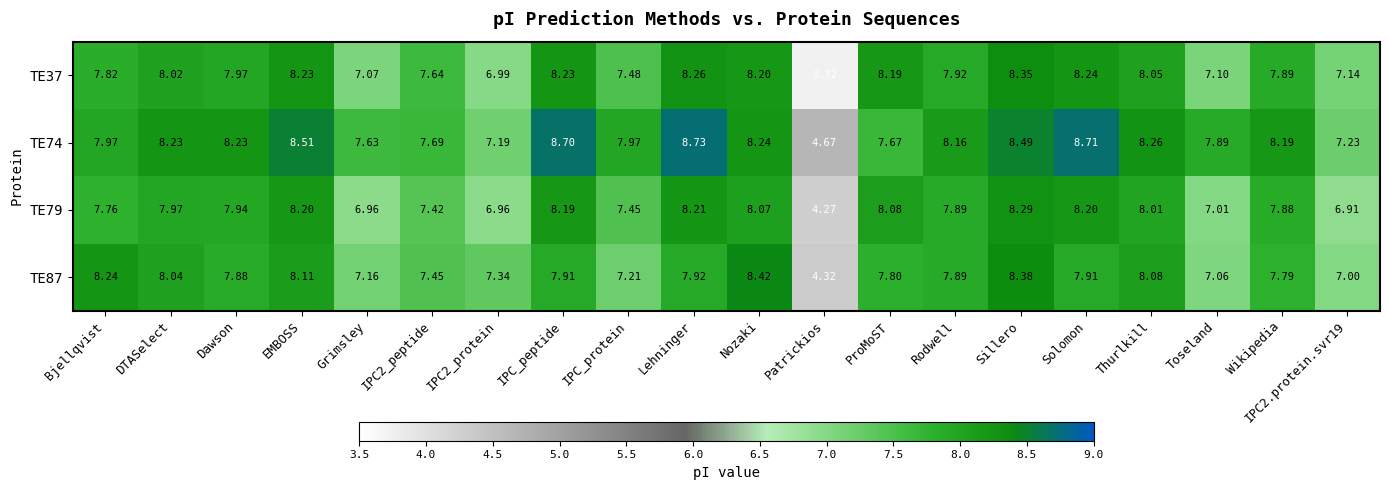

At which label does TE87 reach its minimum?

Patrickios